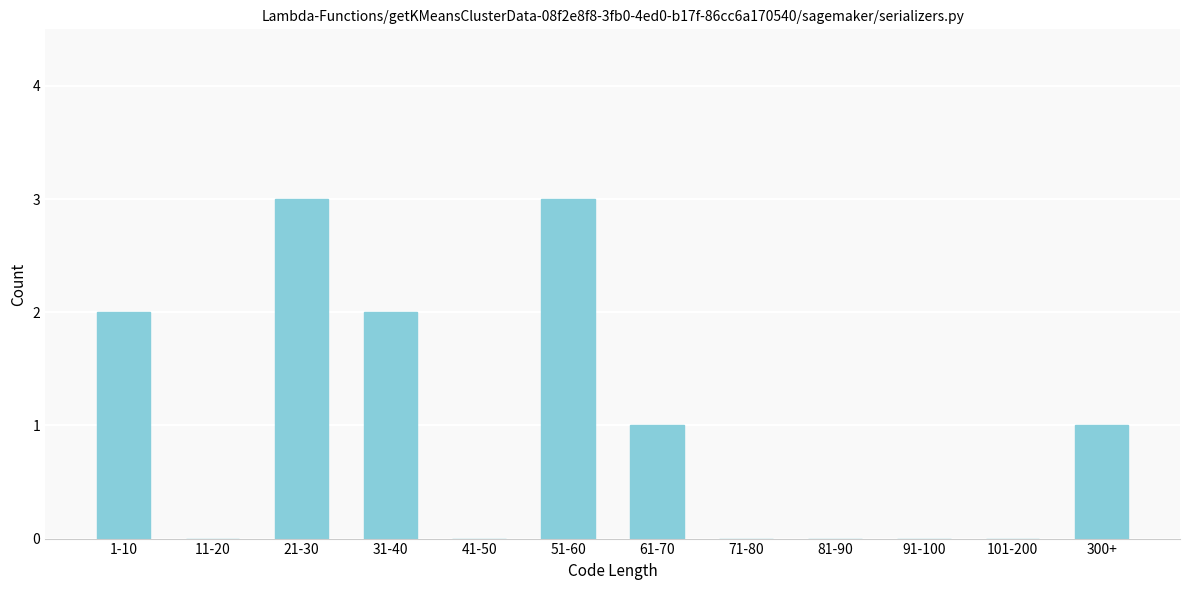

Reading left to right, transcribe all the data shown in this chart.

1-10=2	11-20=0	21-30=3	31-40=2	41-50=0	51-60=3	61-70=1	71-80=0	81-90=0	91-100=0	101-200=0	300+=1